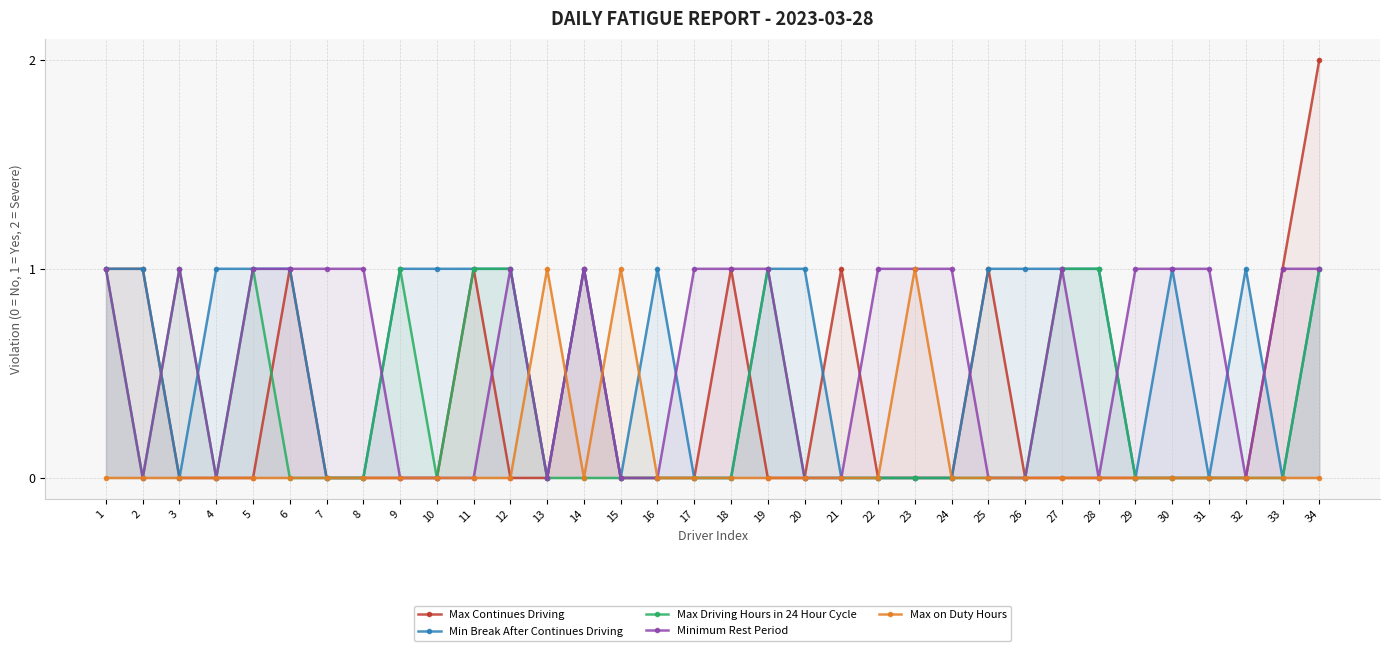

The Min Break After Continues Driving series shows 0 at 20. True or false?

False